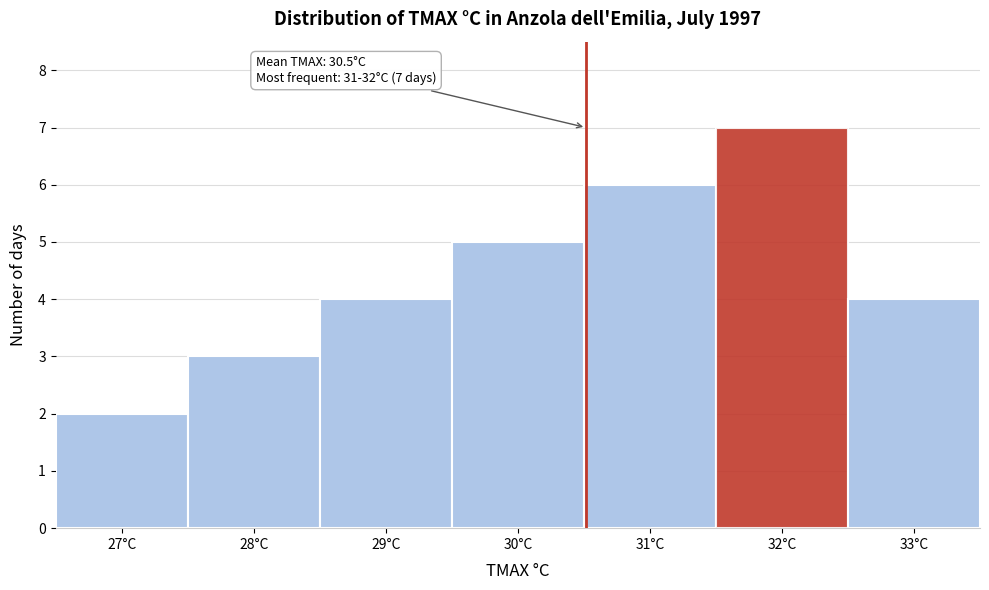

Over which range of the x-axis is the bar tallest?

31.5 to 32.5